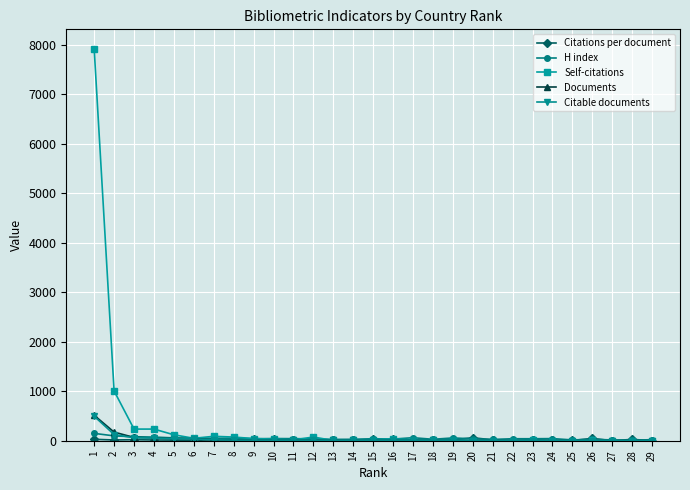

Which series has the widest spread of values?

Self-citations